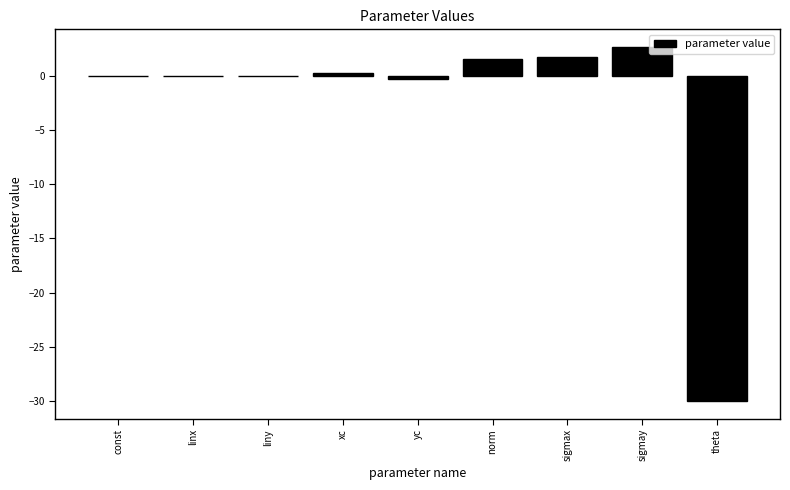

The value at sigmax is 3.0. True or false?

False